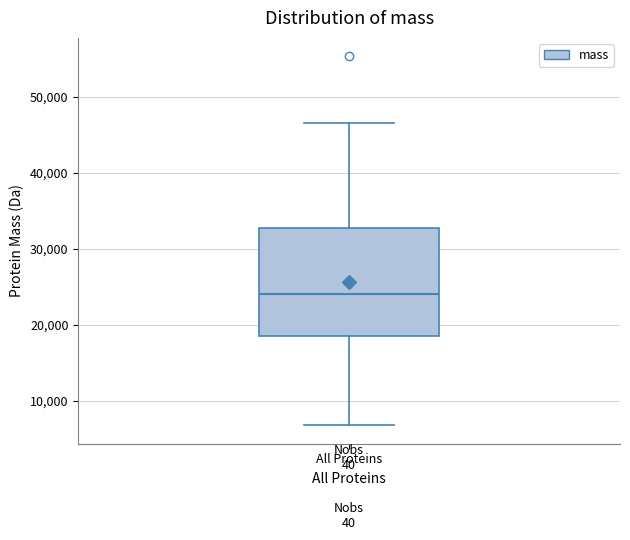

Read this box plot against the y-axis: the position of the median line, the range covered by the box, and the ends of both whiskers. The values are not printed on the chart, so give them approximately, as read against the axis.

median 24000, box 19000 to 33000, whiskers 7000 to 47000